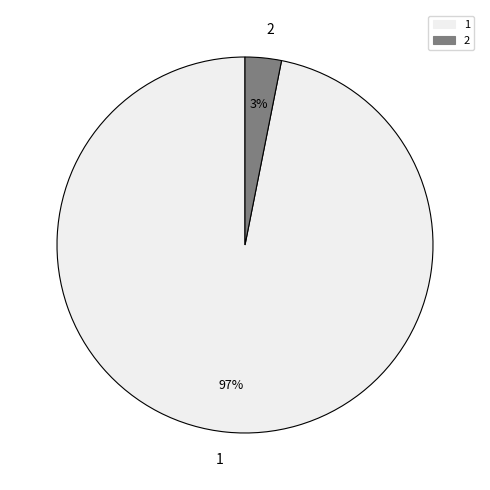

To the nearest percent, what is the average slice percentage?

50%